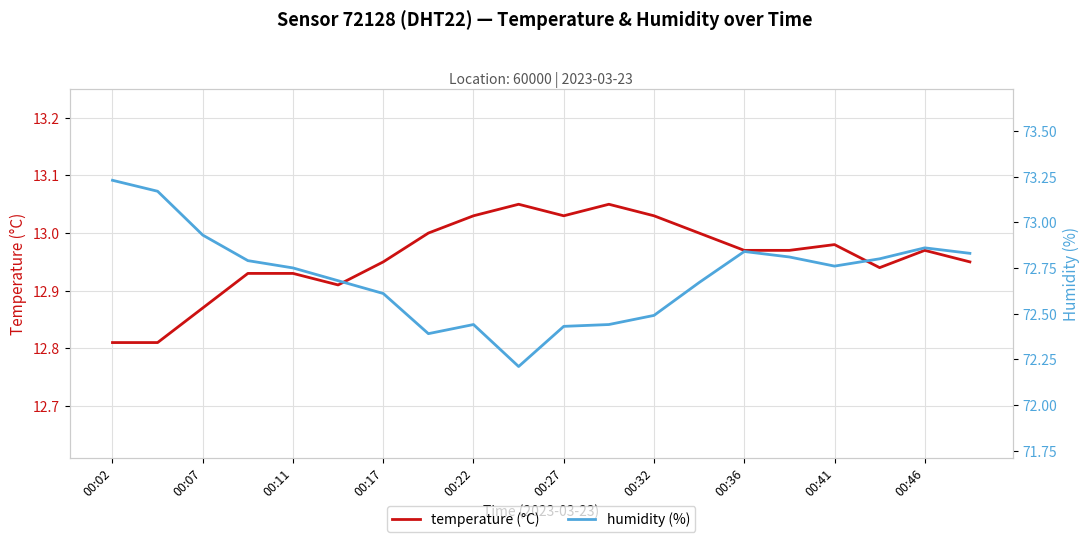

What is the approximate value of temperature (°C) at 19?

12.9